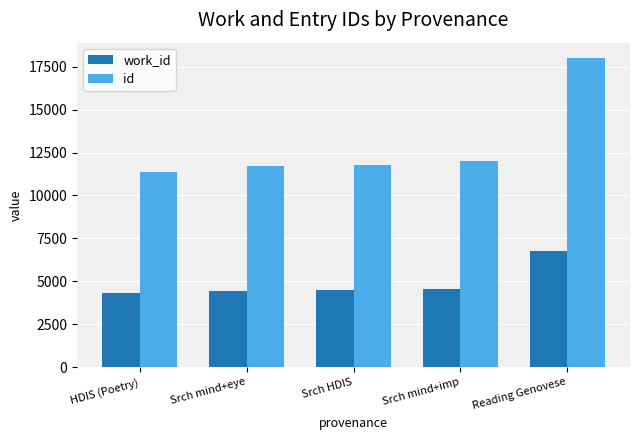

How many values in the work_id series are below 4486?

2